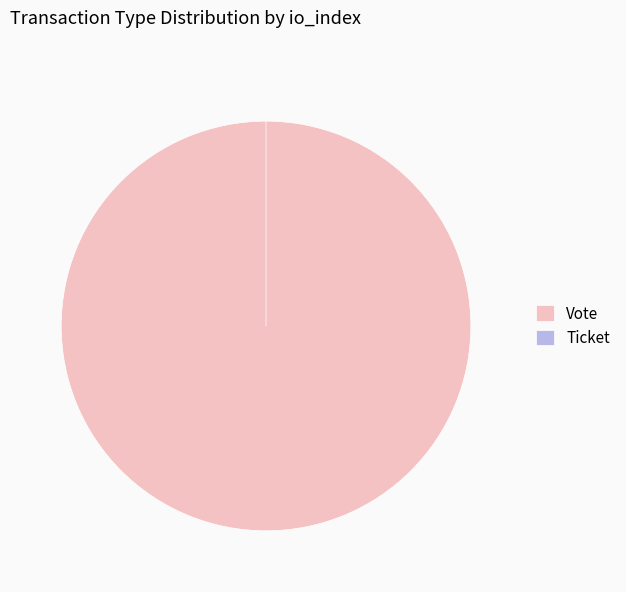

Is it true that Ticket is 13% of the pie?

False